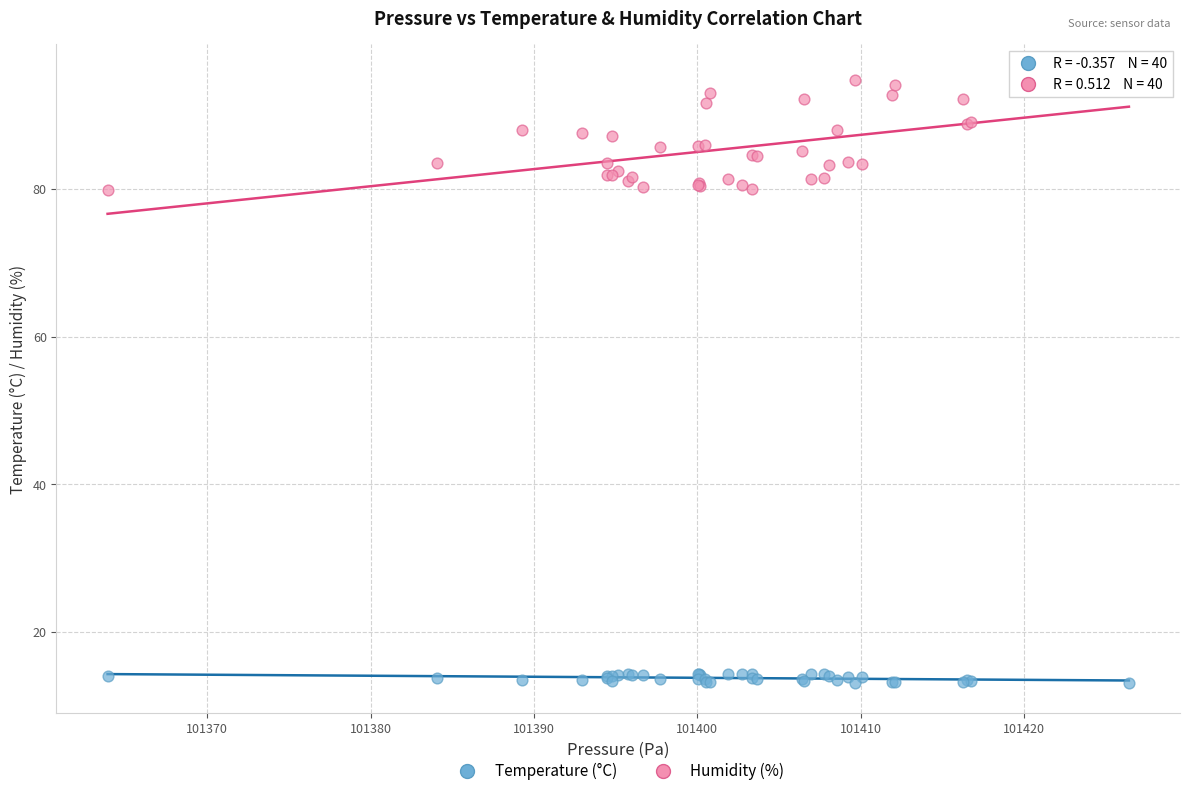

Which series has the largest Y range (max minus min)?

Humidity (%)